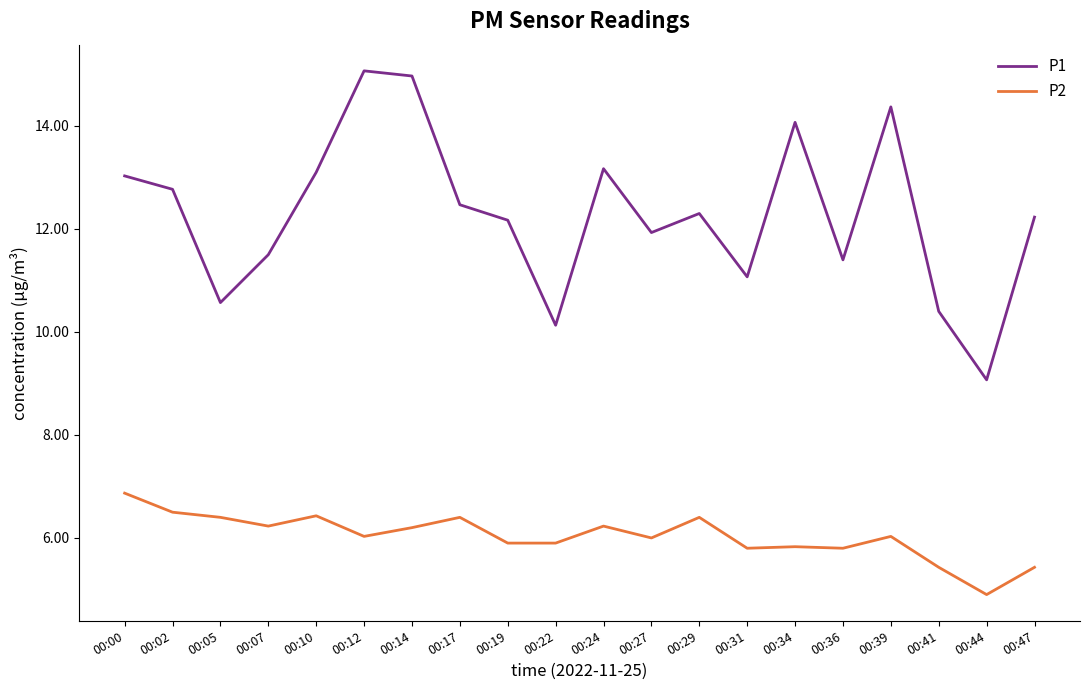

What is the total value across all series at 00:39?

20.4